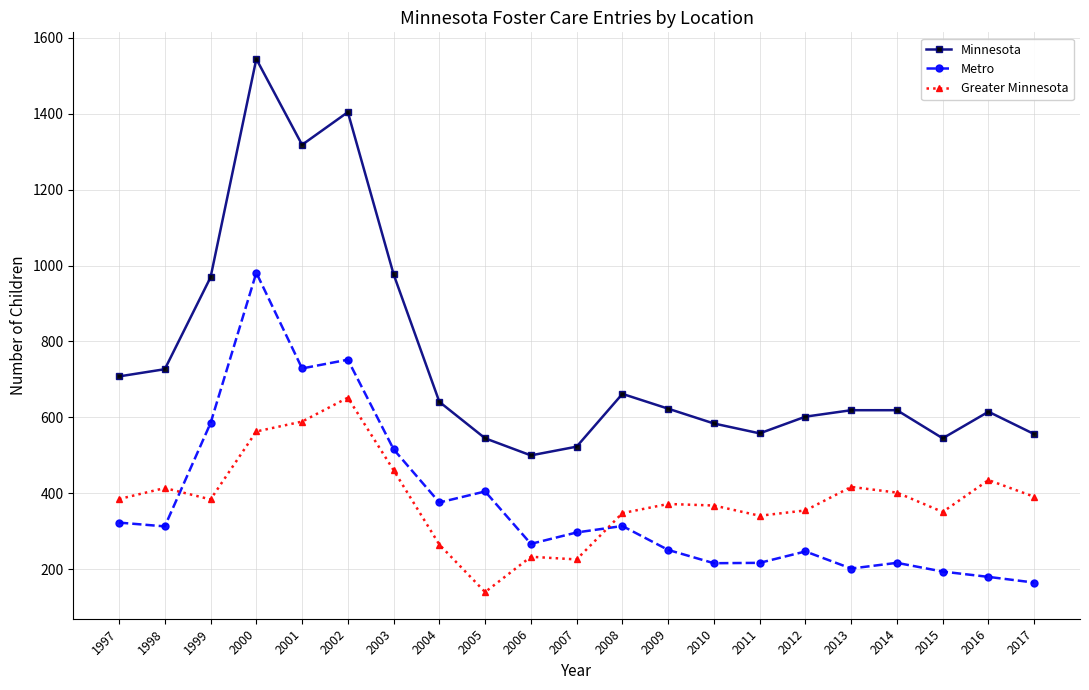

What is the minimum value for Minnesota?

500